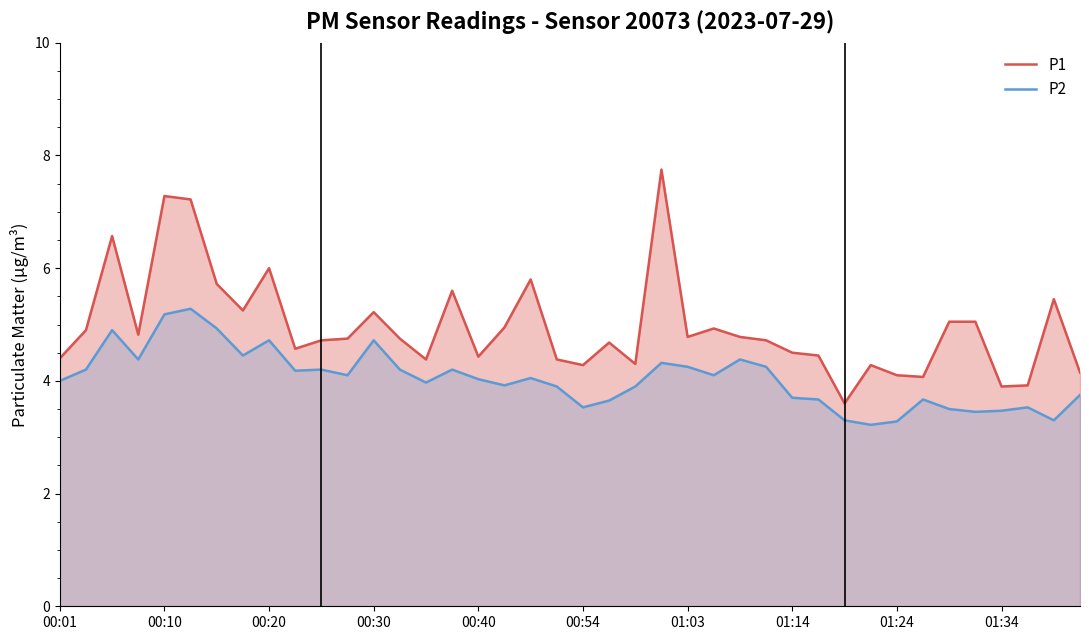

Which series has the largest total across all categories?

P1